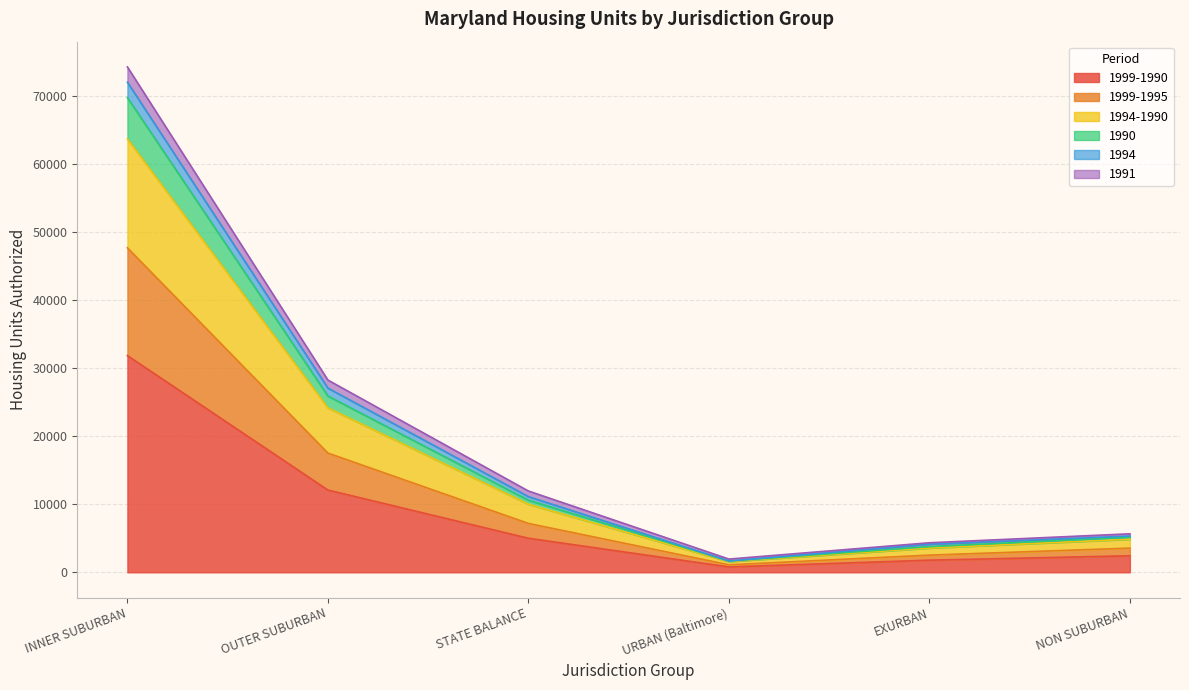

At which category is the sum across all series the highest?

INNER SUBURBAN